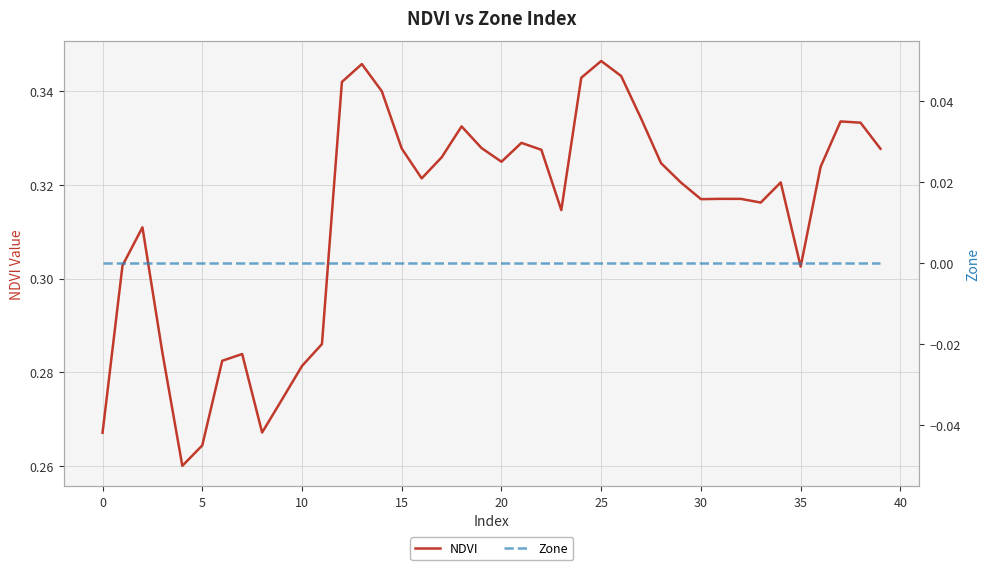

Is it true that Zone equals 0.0 at 25?

True